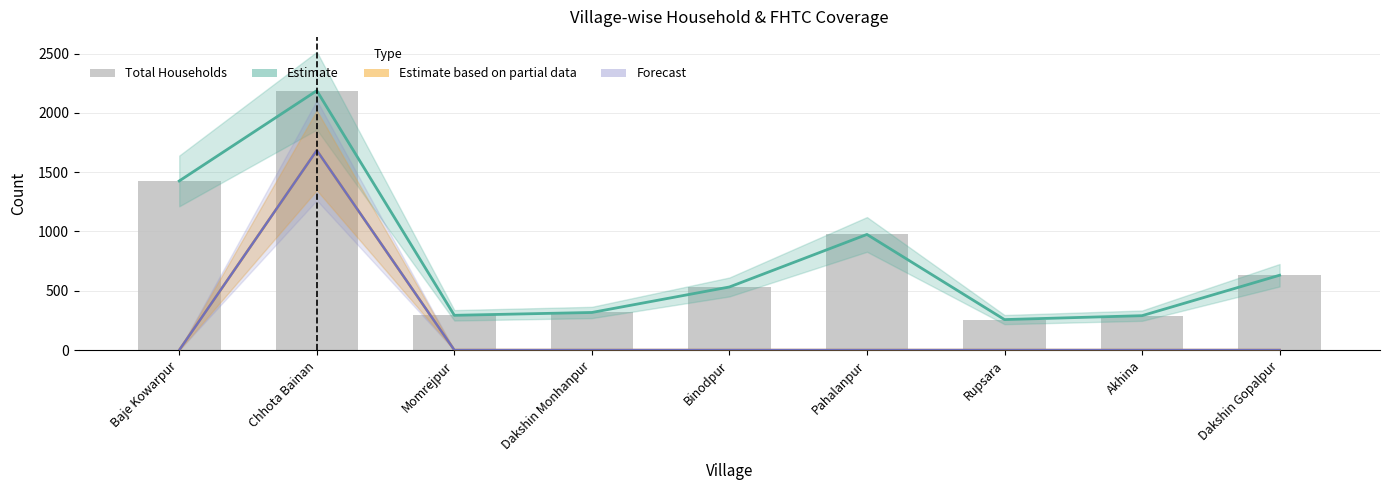

Are the bars horizontal?

No